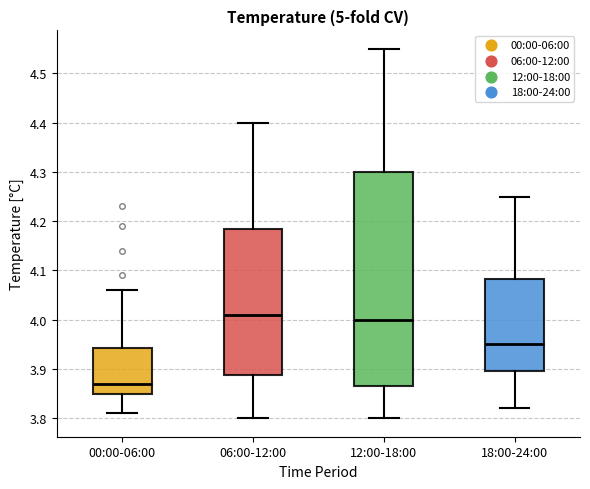

Which box has the lowest median line?

00:00-06:00